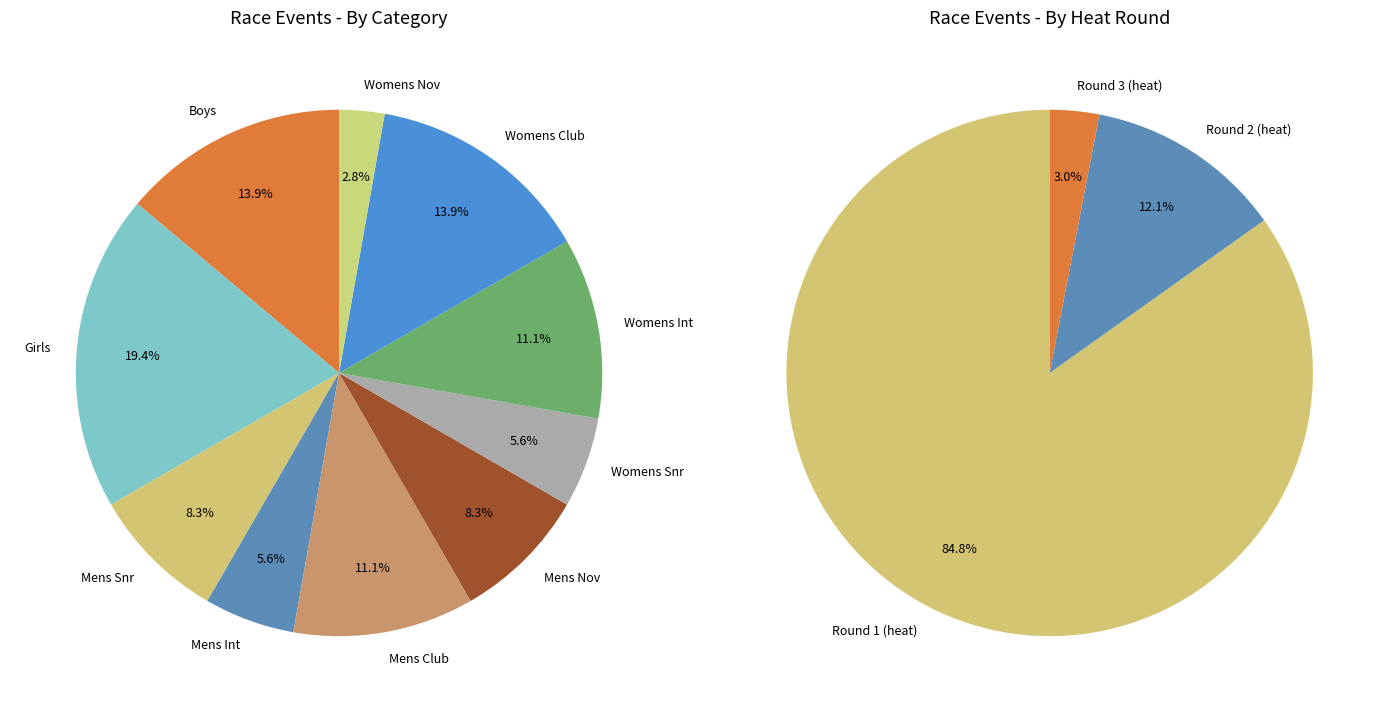

Do Girls U16 coxed eight and Mens Nov coxed four together represent more than half of the pie?

No